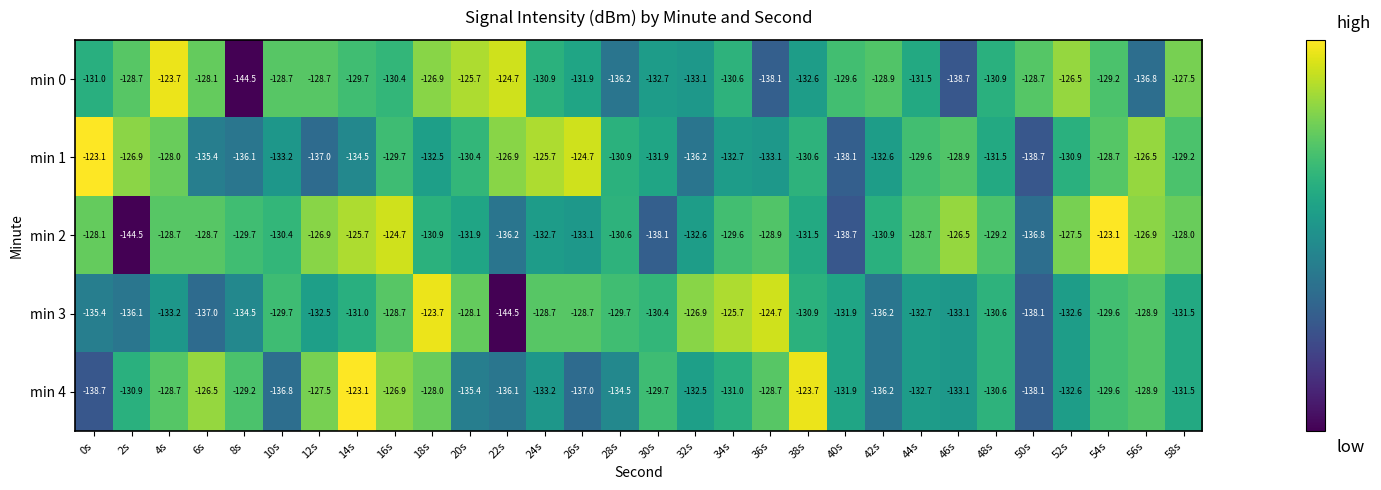

What is the approximate value of min 4 at 12s?

-127.5